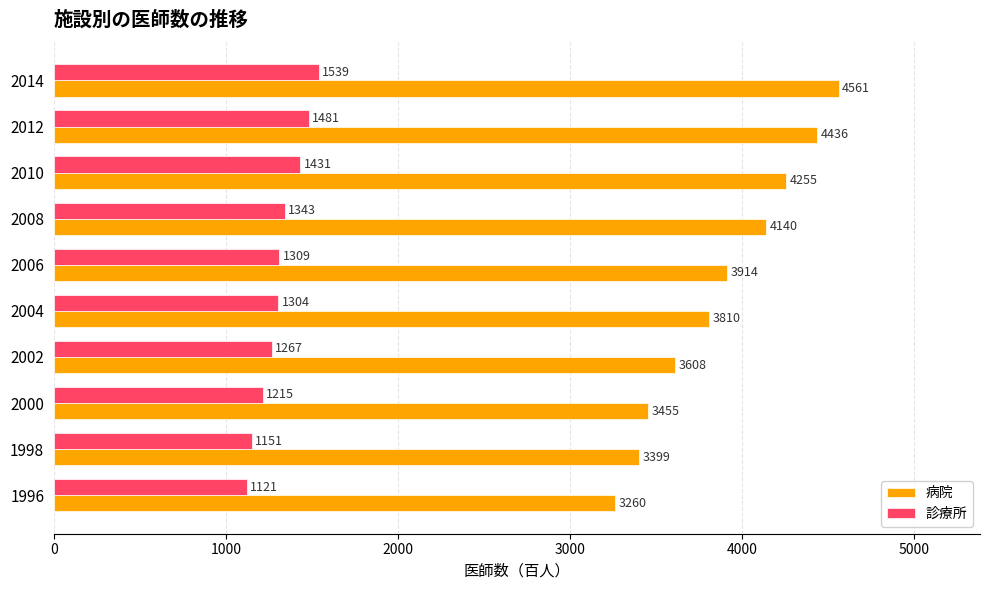

What is the difference between the maximum and minimum values in the 病院 series?

1301